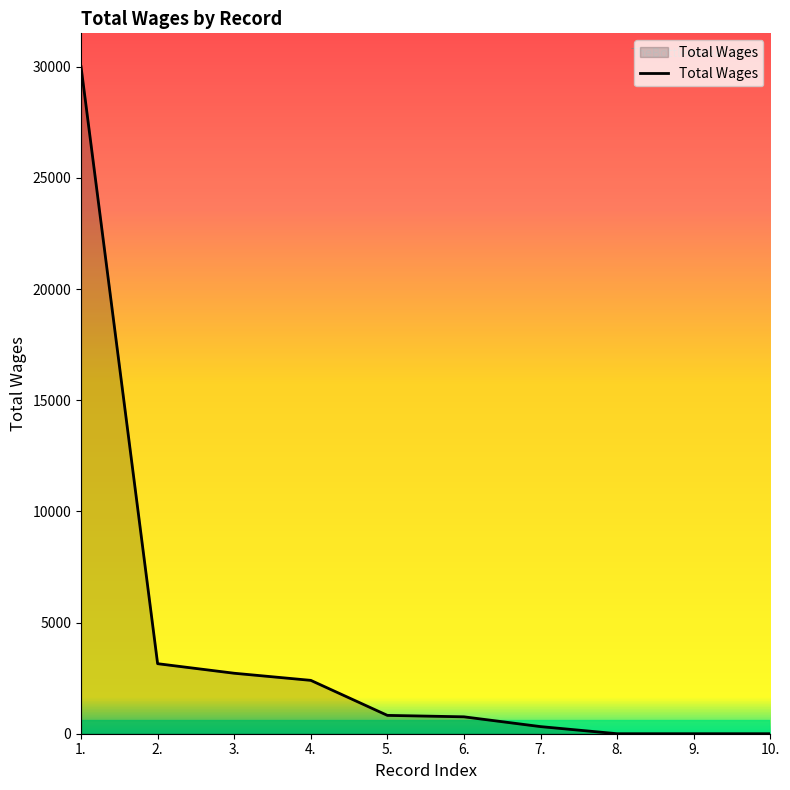

What is the difference between the maximum and minimum values?

30000